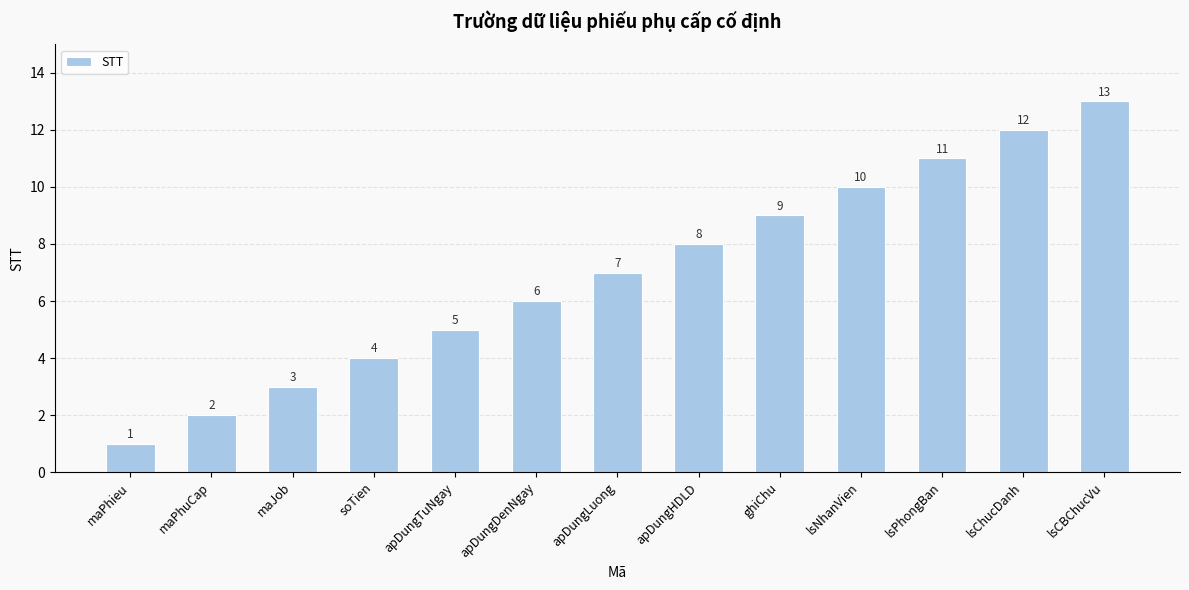

What is the approximate value at lsNhanVien, to the nearest 5?

10